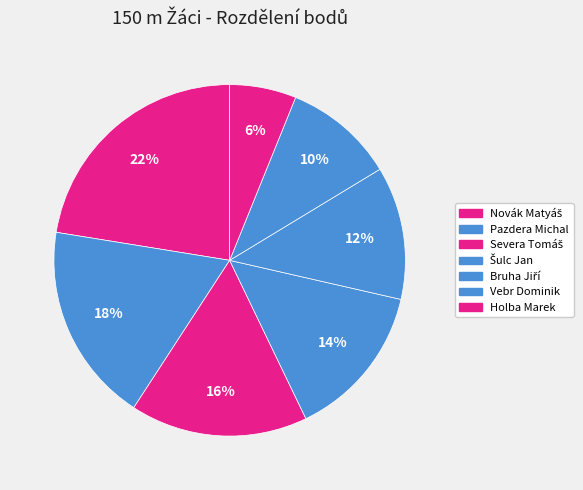

Is Severa Tomáš the majority of the pie?

No